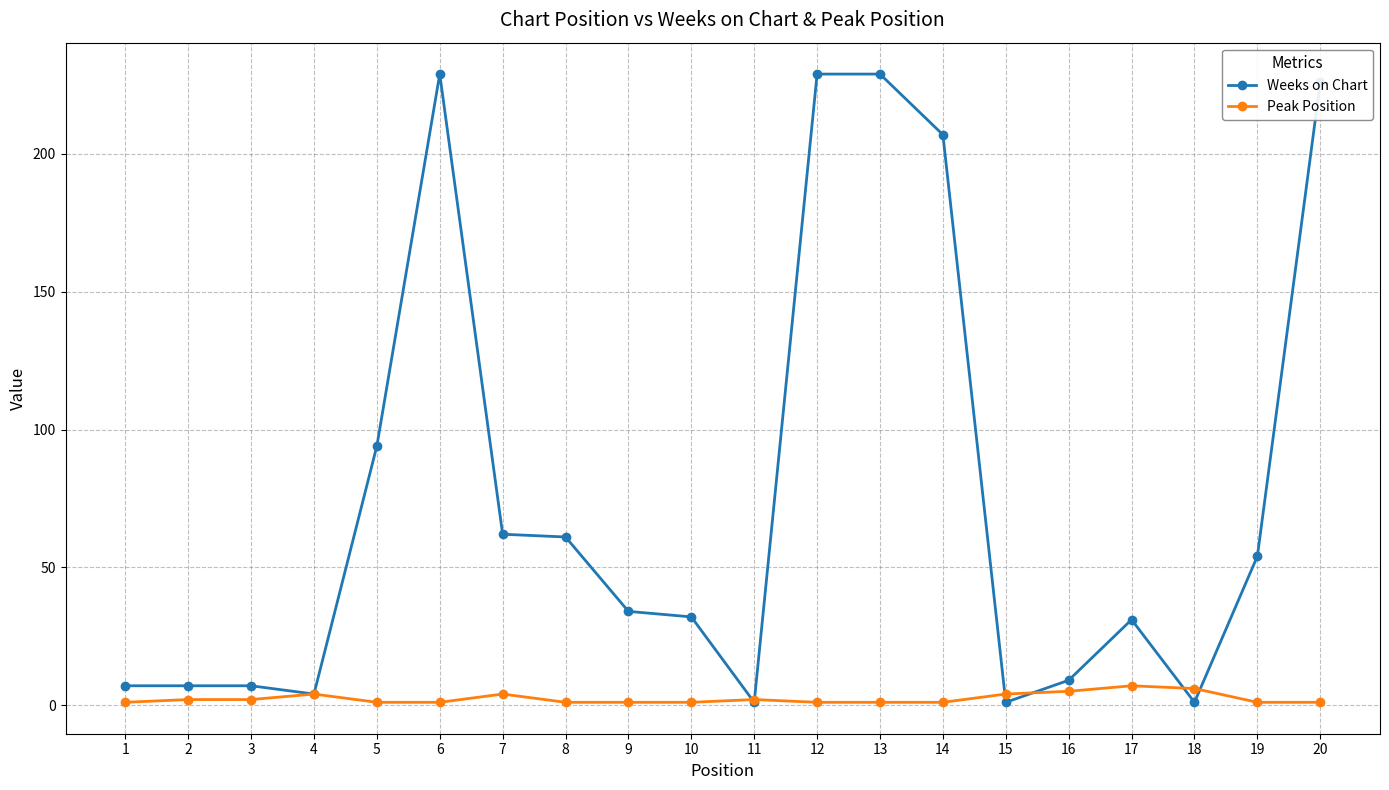

What is the average value of the Weeks on Chart series?

76